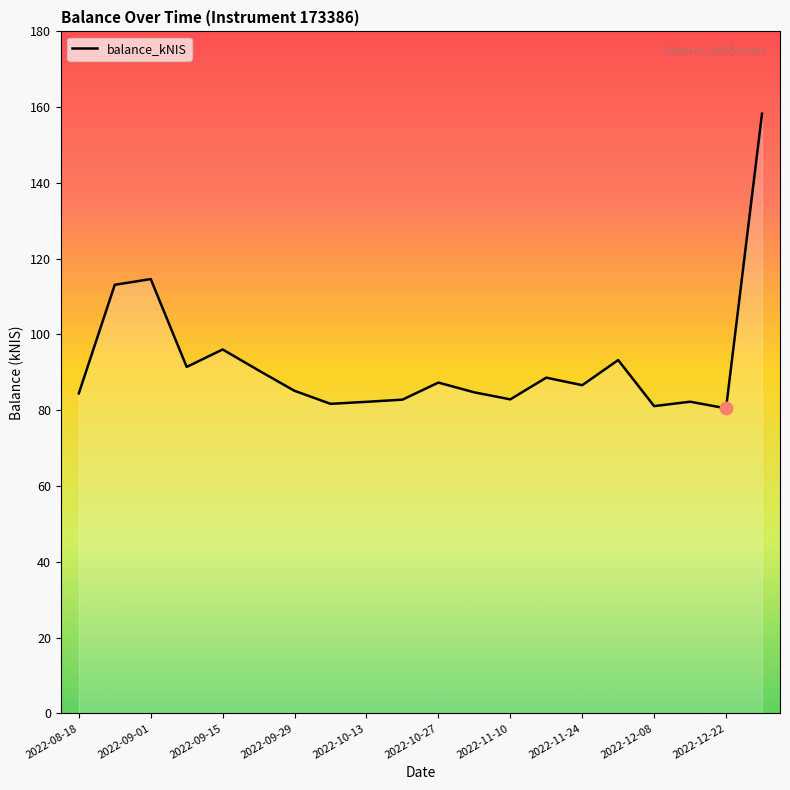

What is the difference between the maximum and minimum values?

77.8